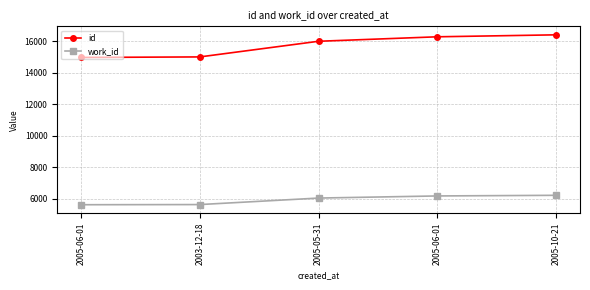

What is the maximum value for id?

16416